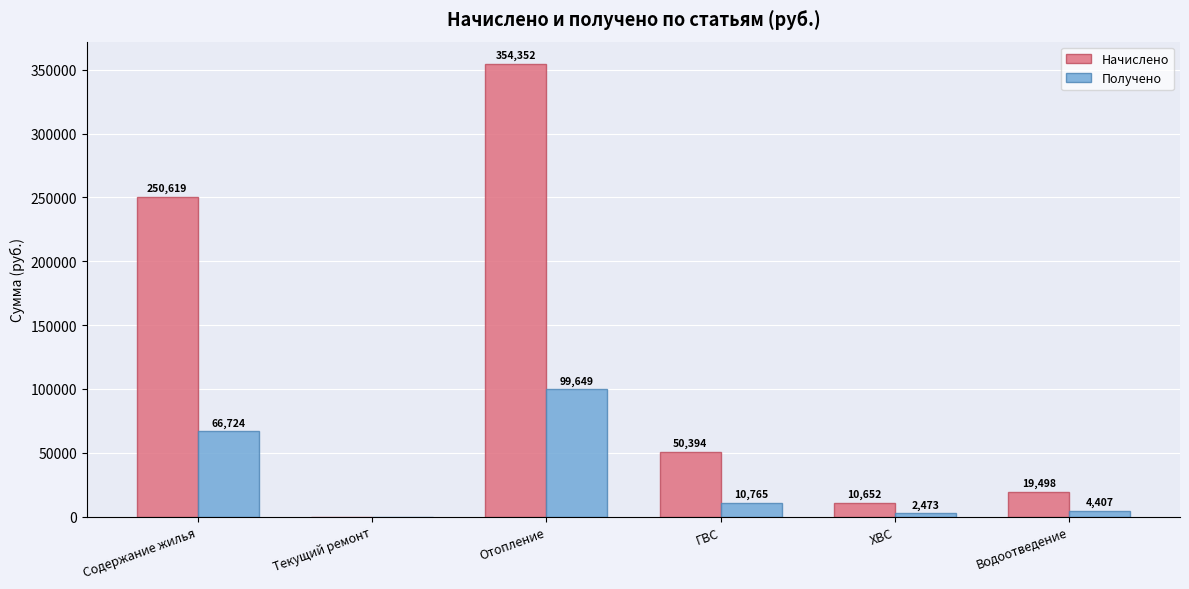

Which series changed the most between Отопление and Водоотведение?

Начислено